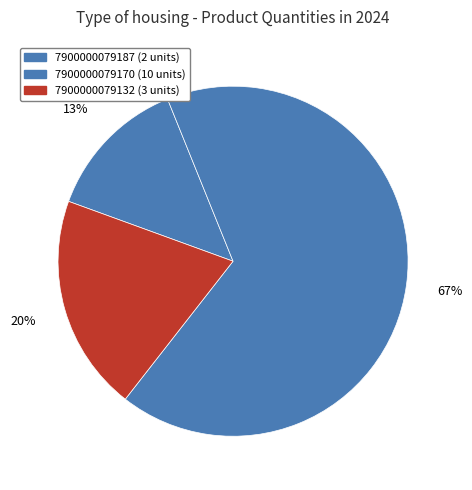

Rank the categories by value from lowest to highest.

7900000079187, 7900000079132, 7900000079170